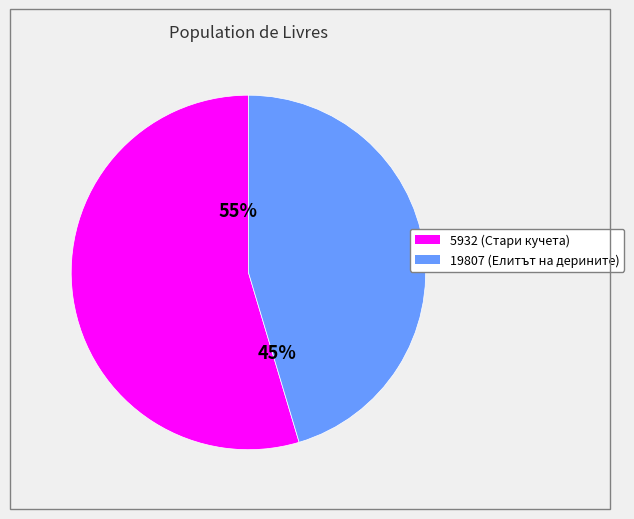

How many segments does this pie chart have?

2